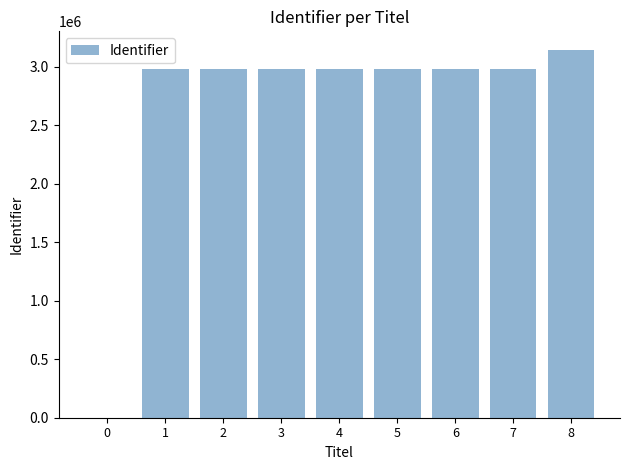

Read the value at 4.

2980038